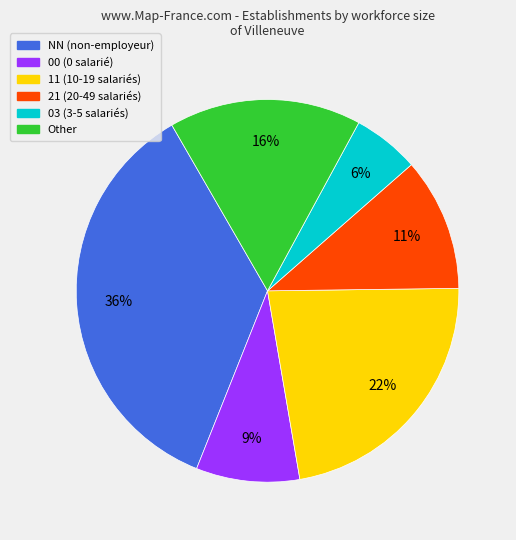

To the nearest percent, what is the difference between the largest and smallest slice percentages?

30%